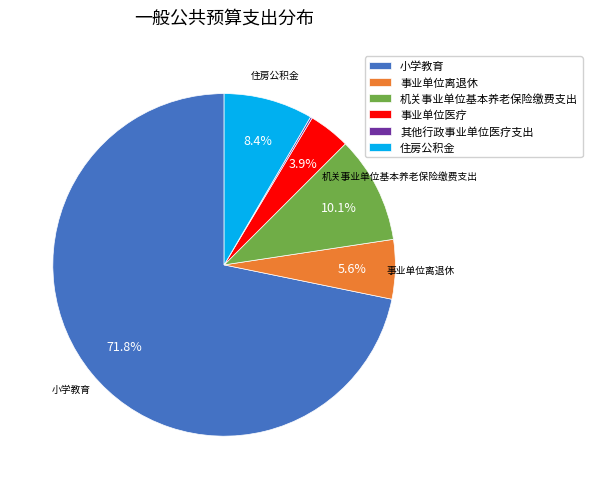

The 事业单位医疗 slice represents 9% of the pie. True or false?

False